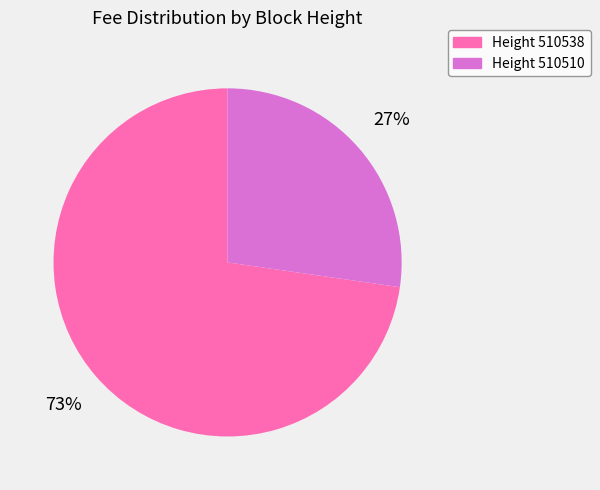

To the nearest percent, what is the average slice percentage?

50%